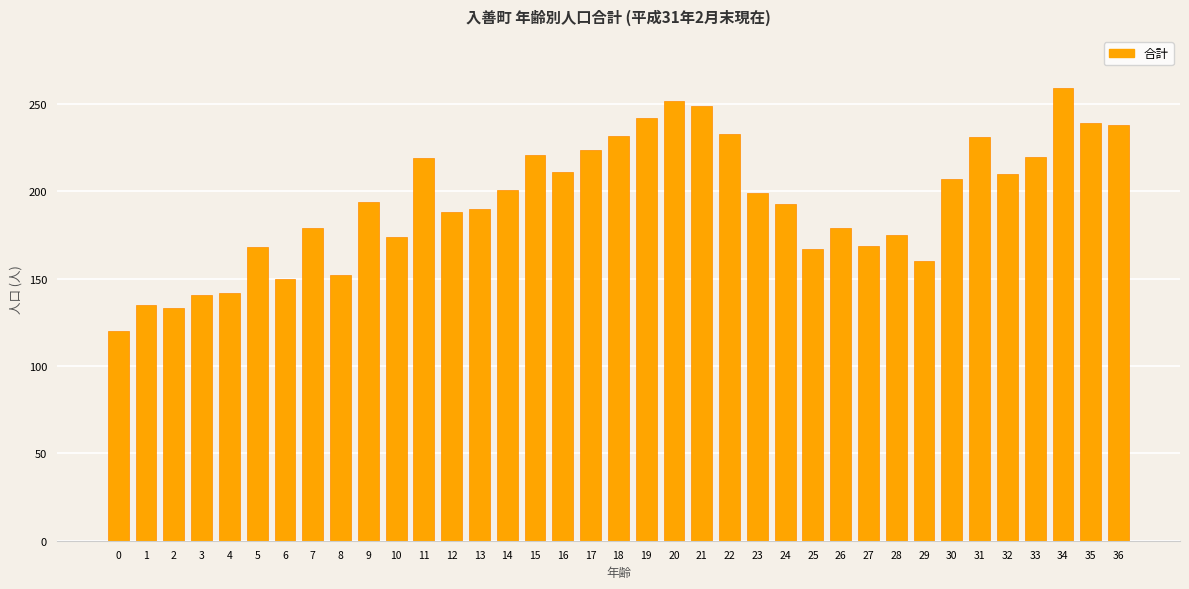

What is the change in value from 2 to 20?

+119